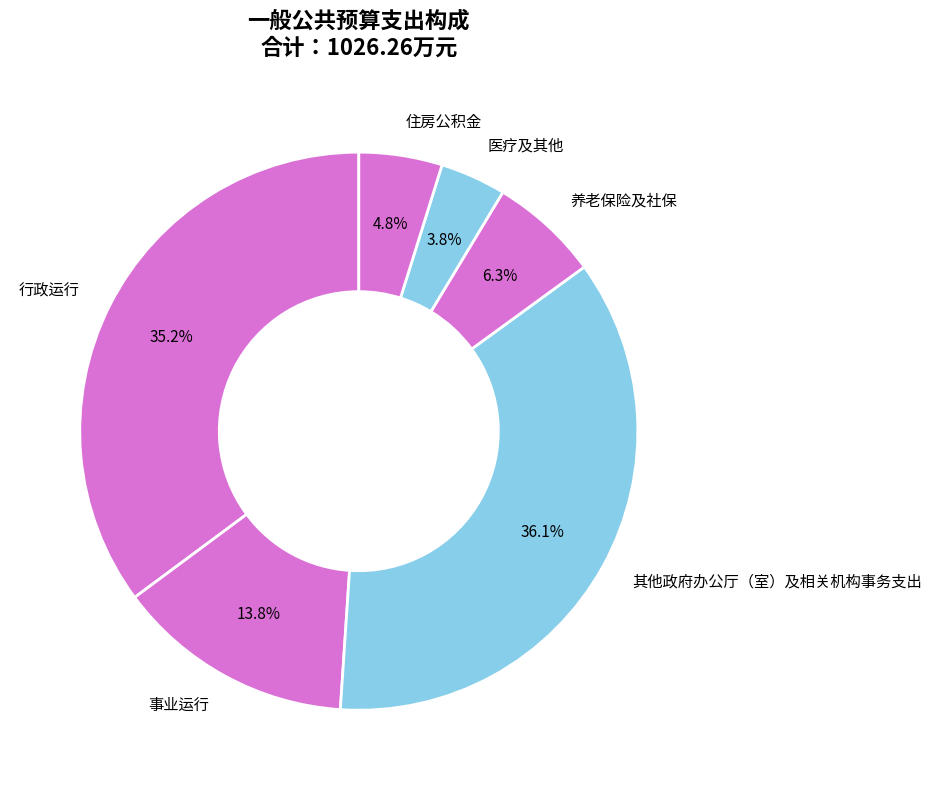

Approximately how many times larger is the value at 住房公积金 compared to 事业运行?

0.3